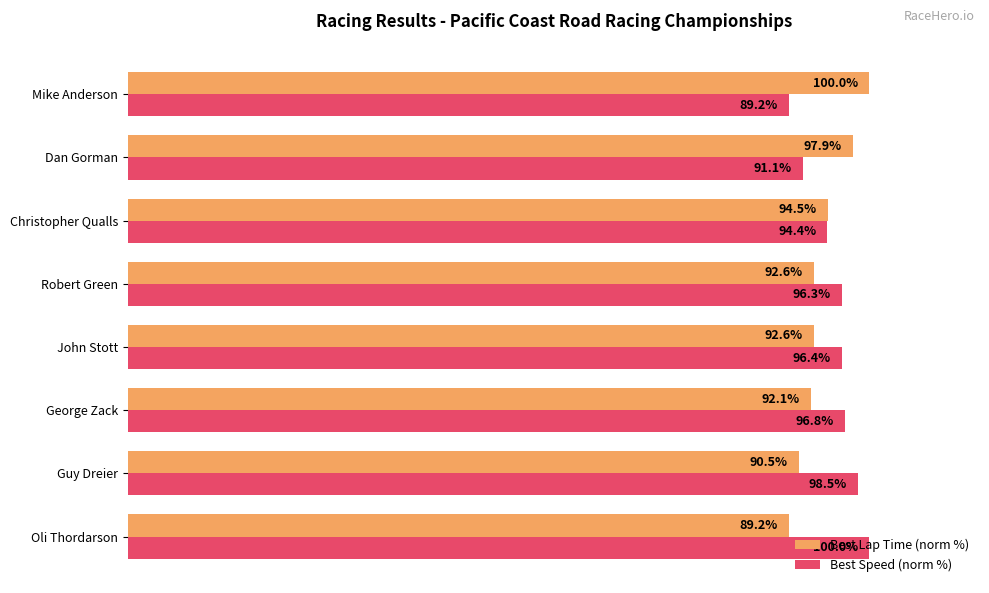

Which series has the largest total across all categories?

Best Speed (norm %)